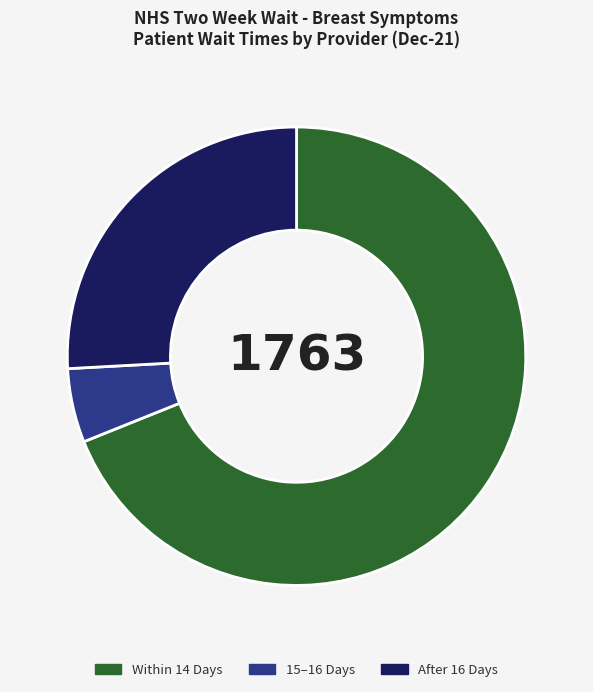

Does any single category account for the majority?

Yes